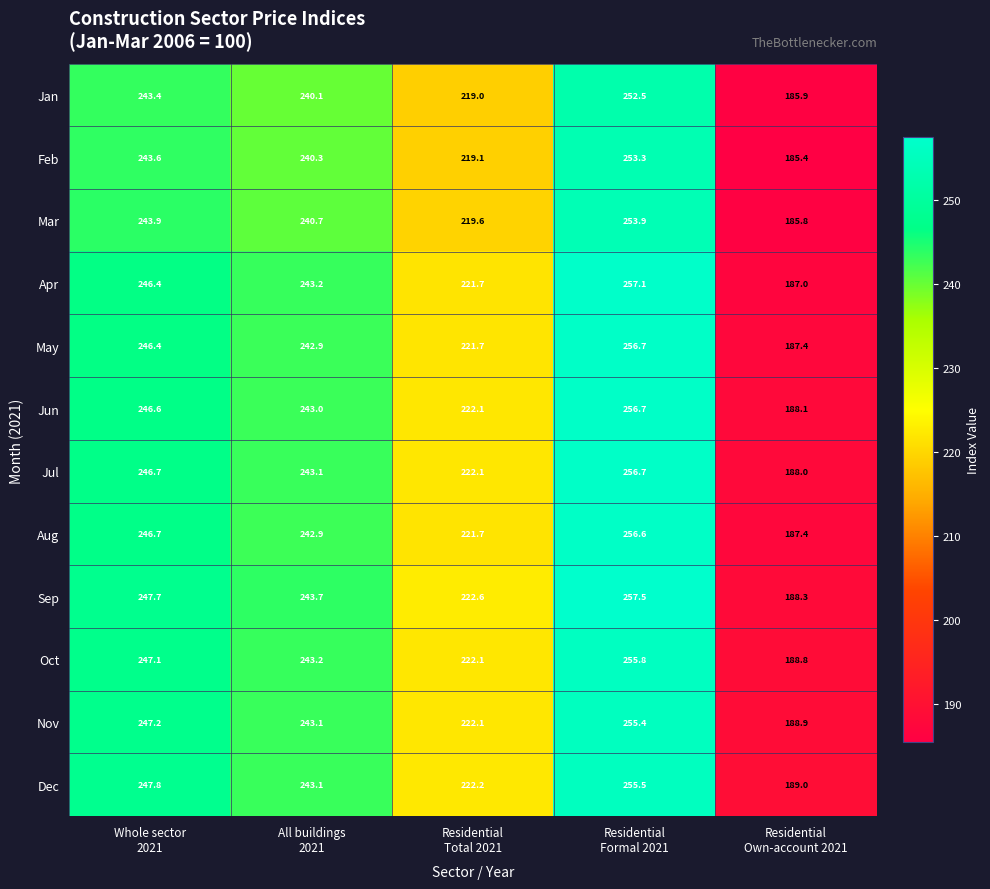

What is the average value of the Aug series?

231.1